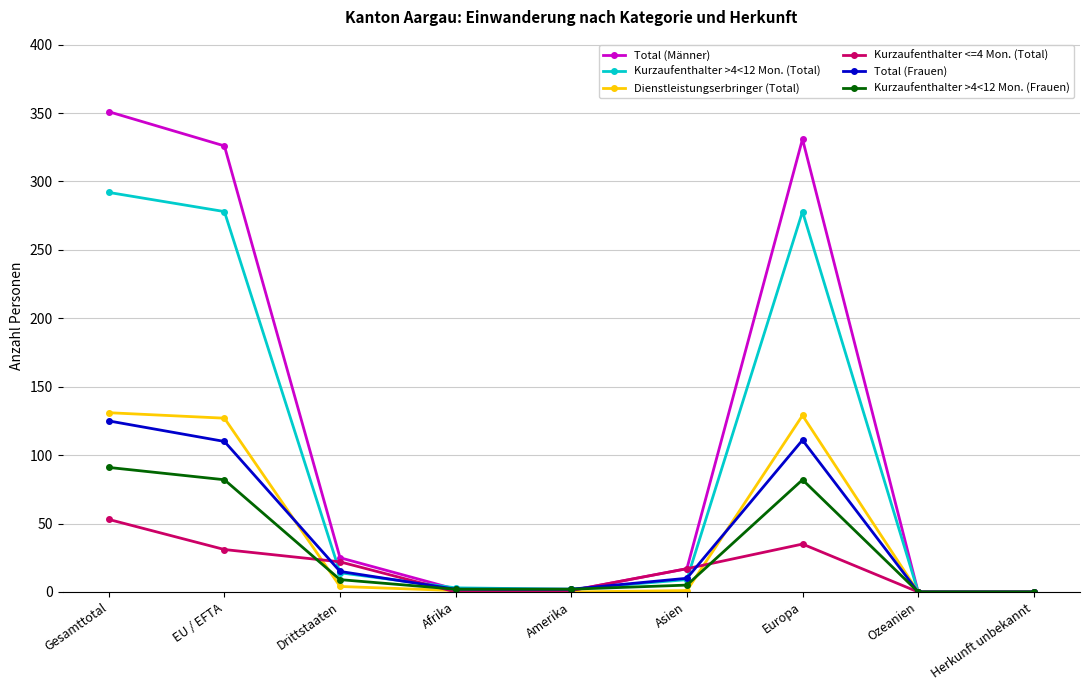

At which category is the sum across all series the highest?

Gesamttotal